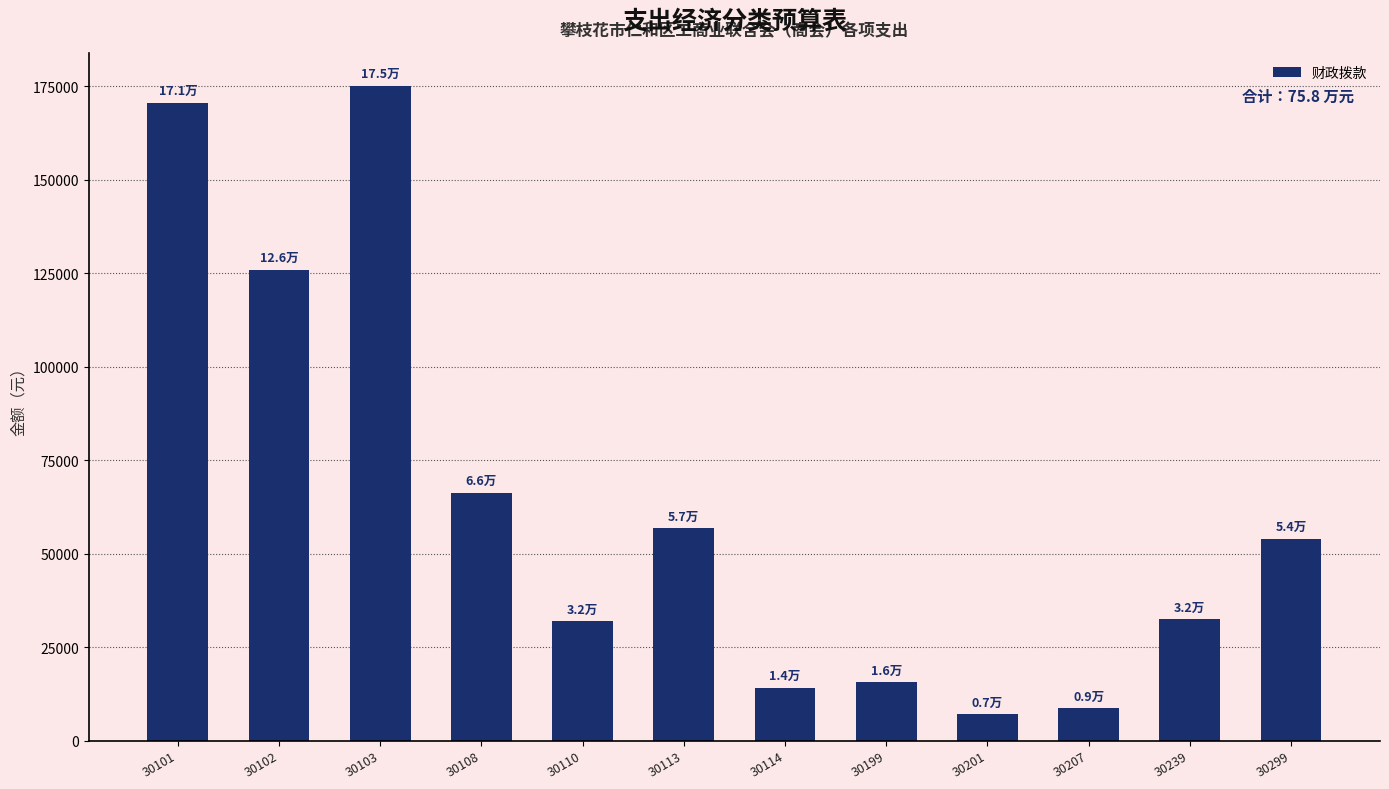

Are the bars grouped side by side (vs. stacked)?

No